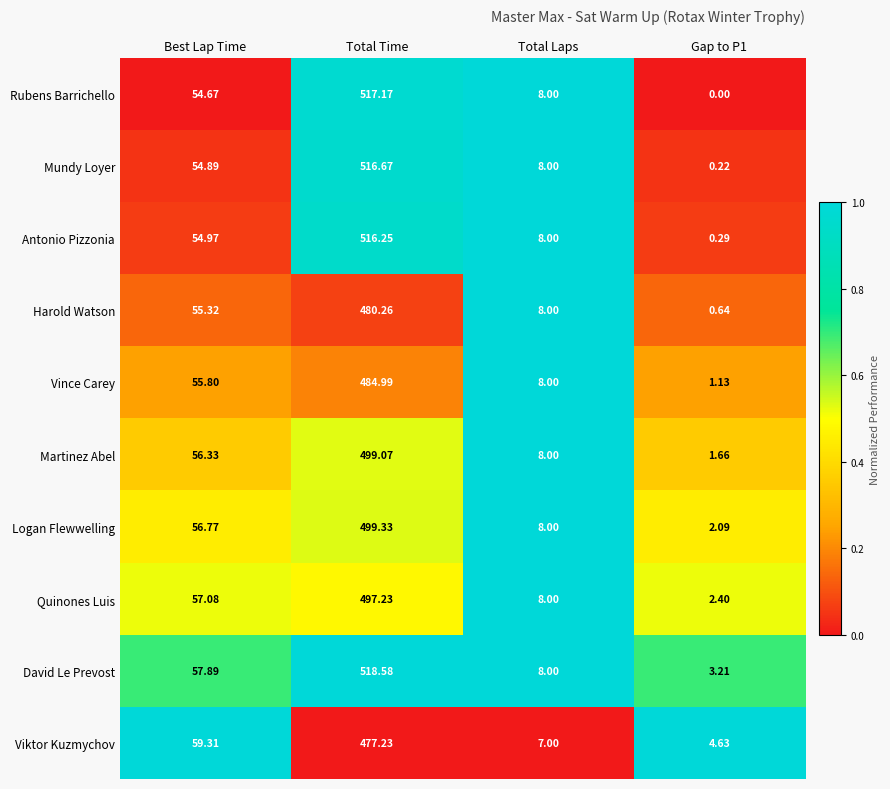

At which category is the sum across all series the highest?

Total Time